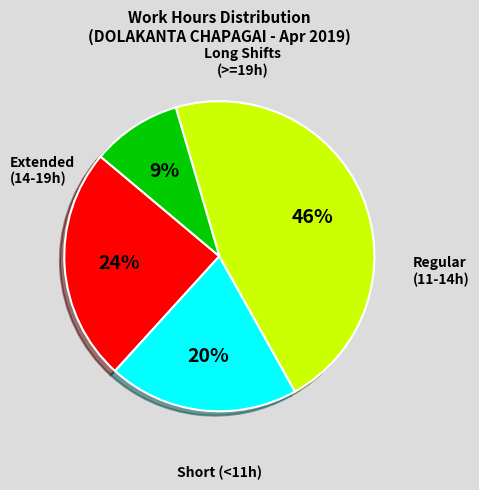

Is there a majority slice in this chart?

No